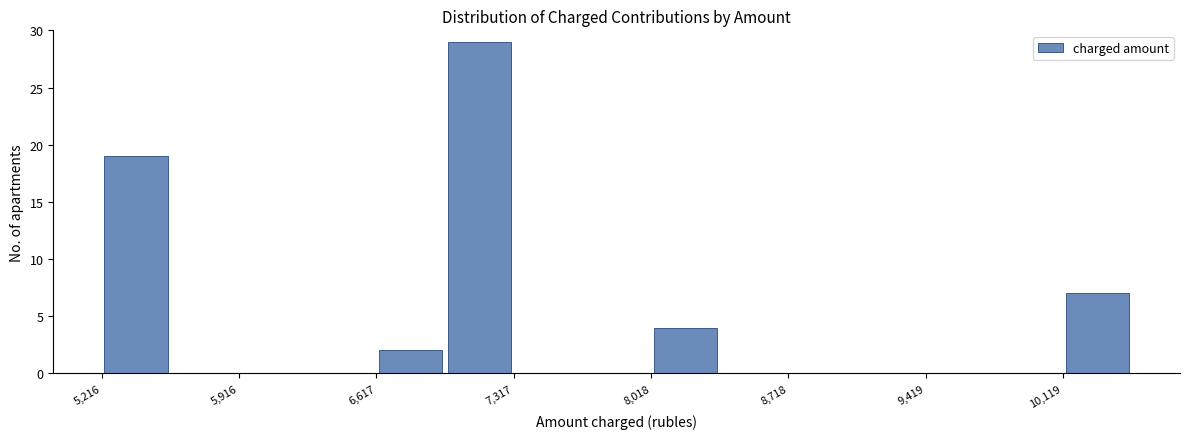

Read against the x-axis, roughly where is the centre of the tallest bar?

7100